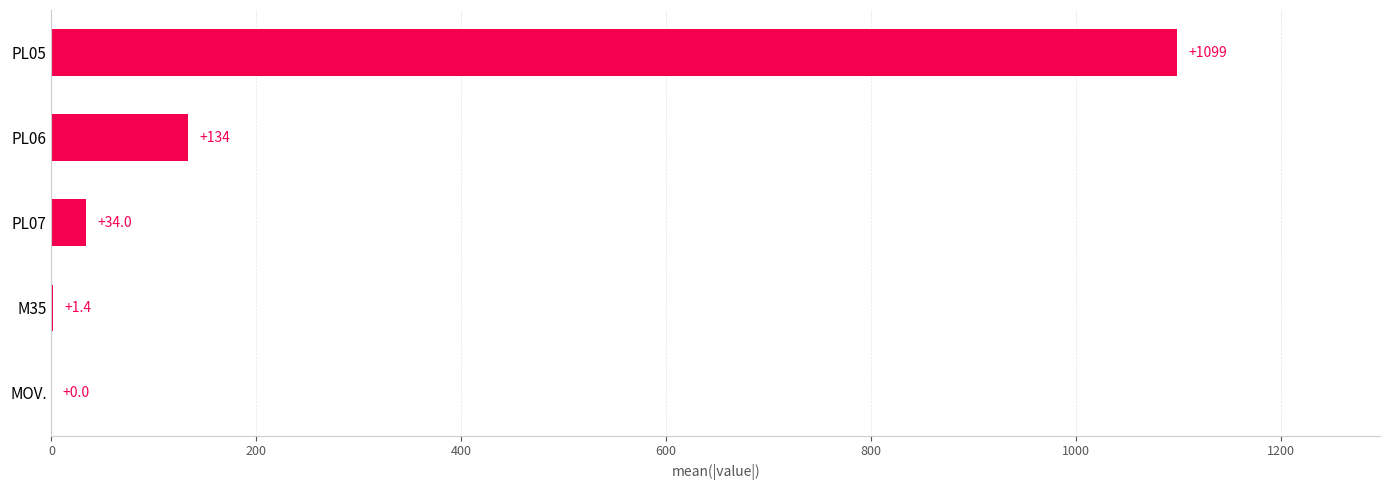

Reading bottom to top, transcribe all the data shown in this chart.

MOV.=0.0	M35=1.4	PL07=34.0	PL06=133.7	PL05=1098.9